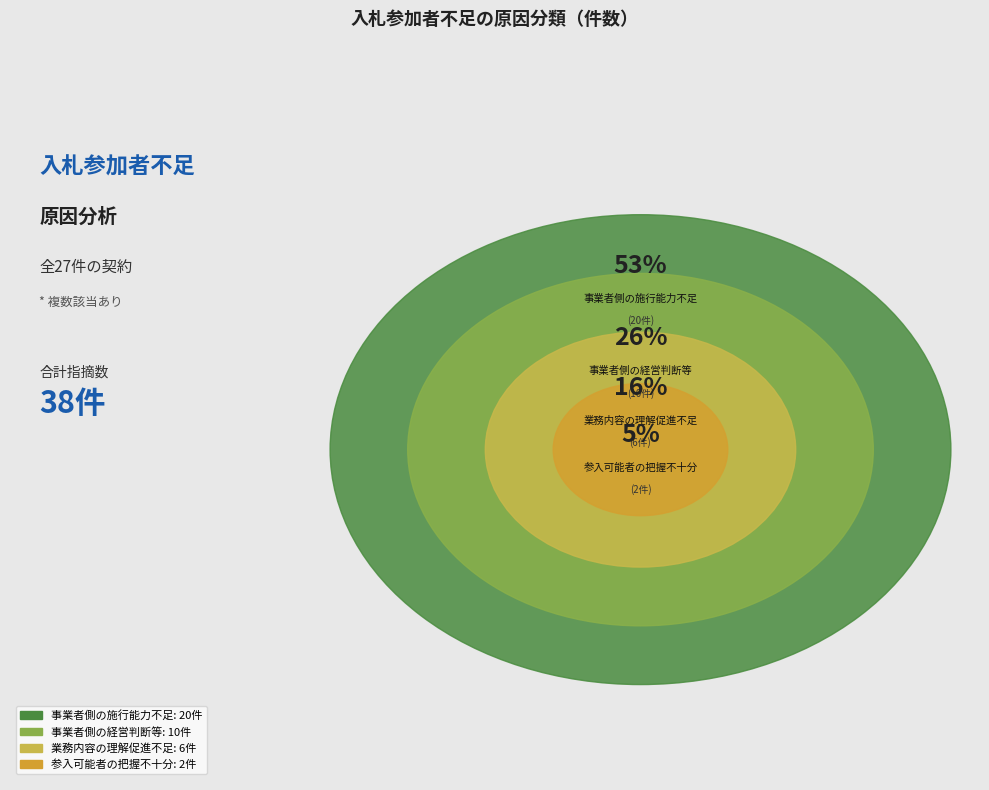

To the nearest percent, what is the difference between the 事業者側の経営判断等 and 業務内容の理解促進不足 slice percentages?

11%